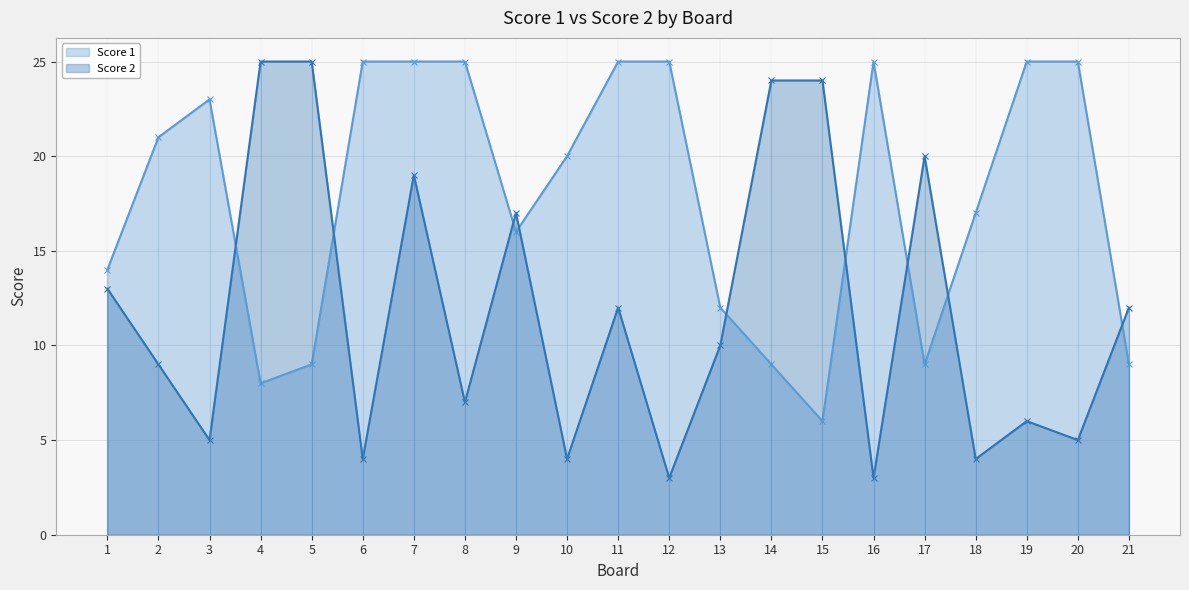

What is the value of the Score 1 point at the 15th from the left?

6